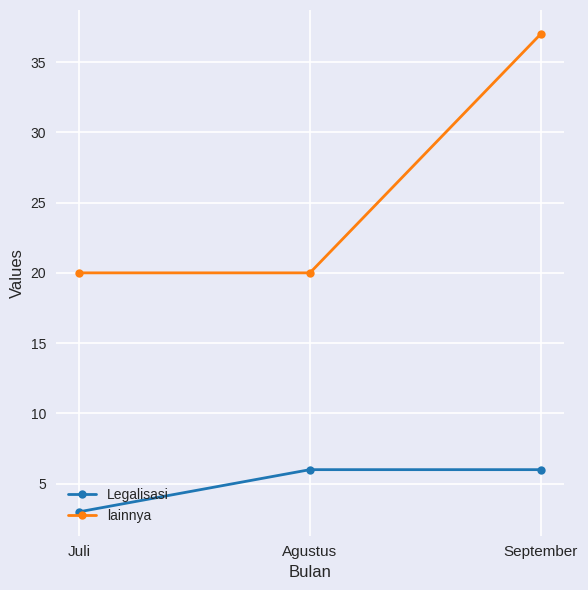

At September, list the series in order from smallest to largest.

Legalisasi, lainnya